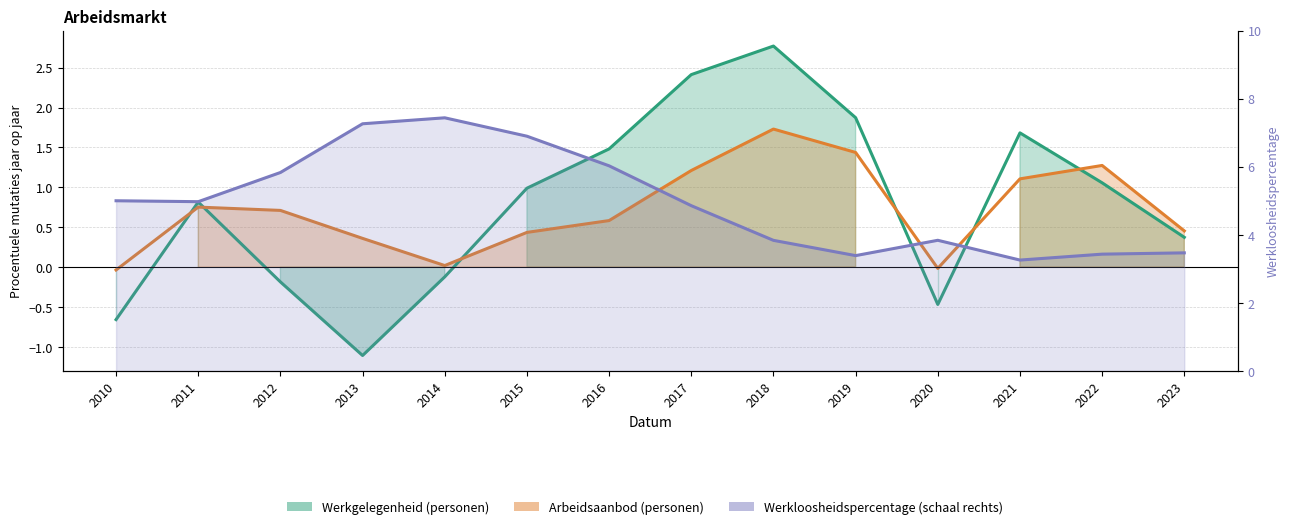

At which category does Arbeidsaanbod (personen) reach its first local valley?

2014